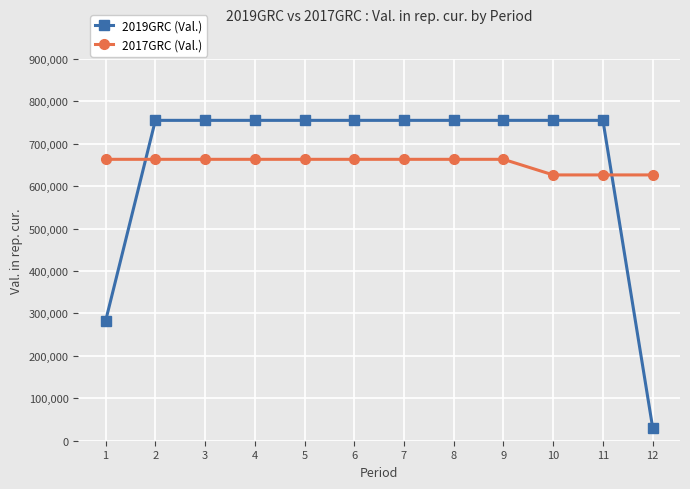

What is the spread (max minus min) of values at 10?

128610.0